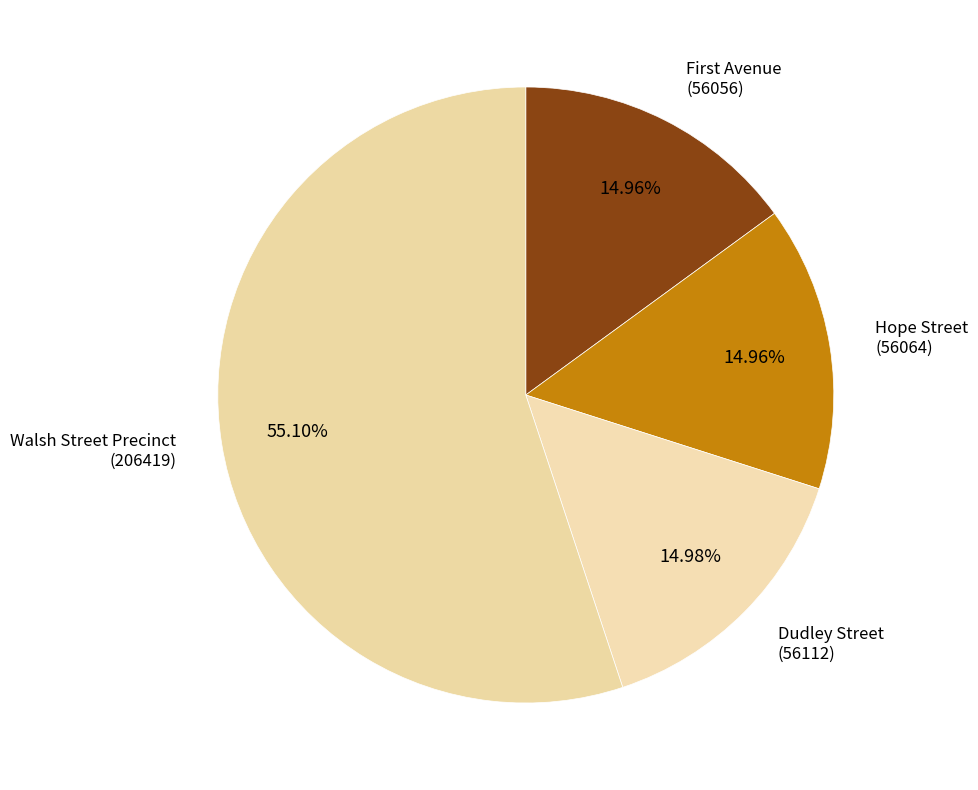

Which slice is the largest?

Walsh Street Precinct